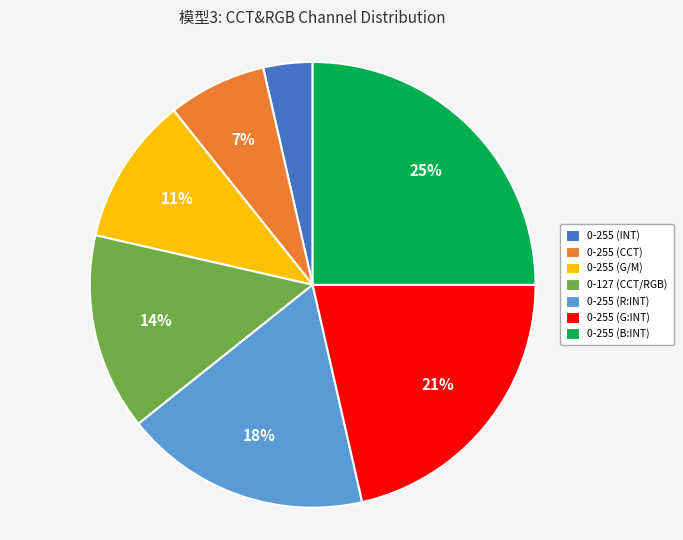

Rank the categories by value from highest to lowest.

0-255 (B:INT), 0-255 (G:INT), 0-255 (R:INT), 0-127 (CCT/RGB), 0-255 (G/M), 0-255 (CCT), 0-255 (INT)